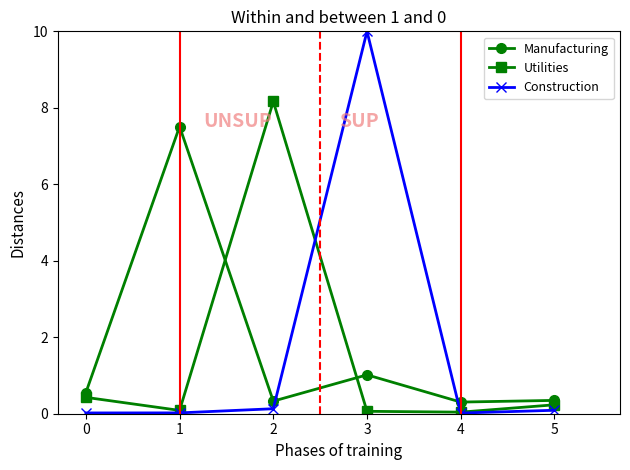

How many categories are shown in the chart?

6